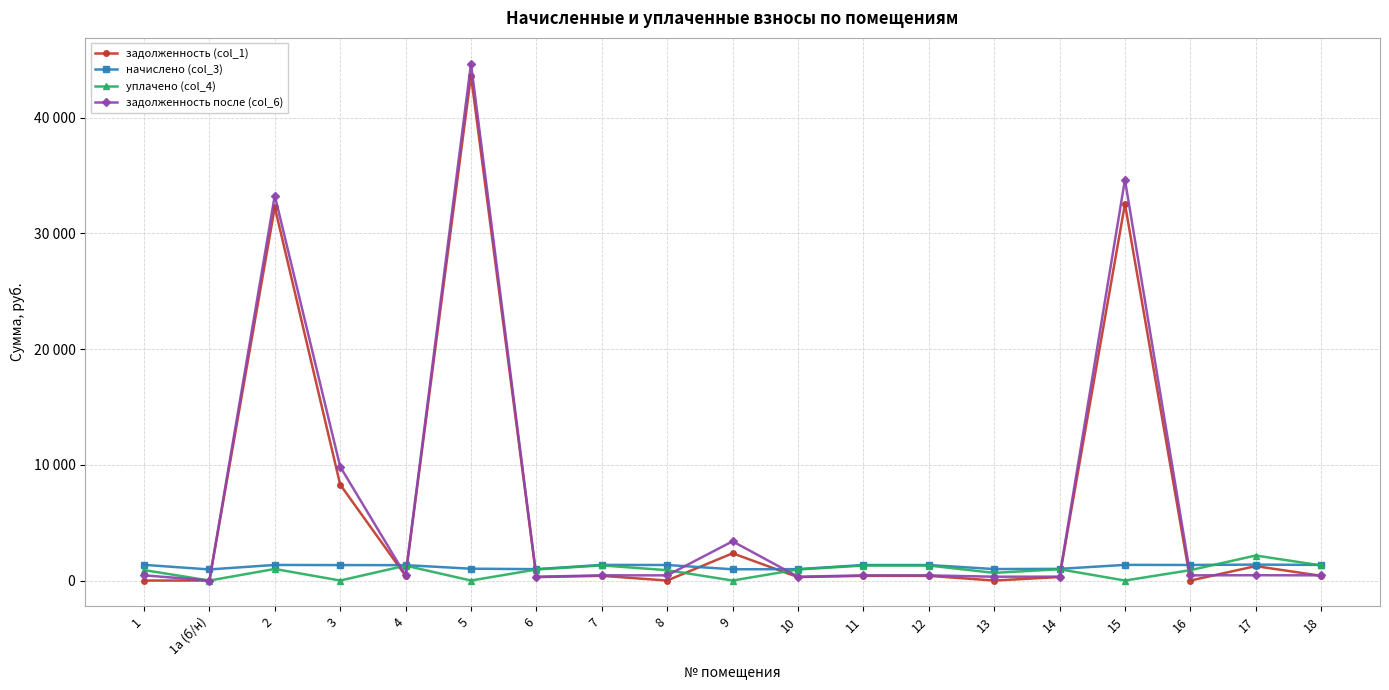

What is the maximum value shown in the chart?

44659.6